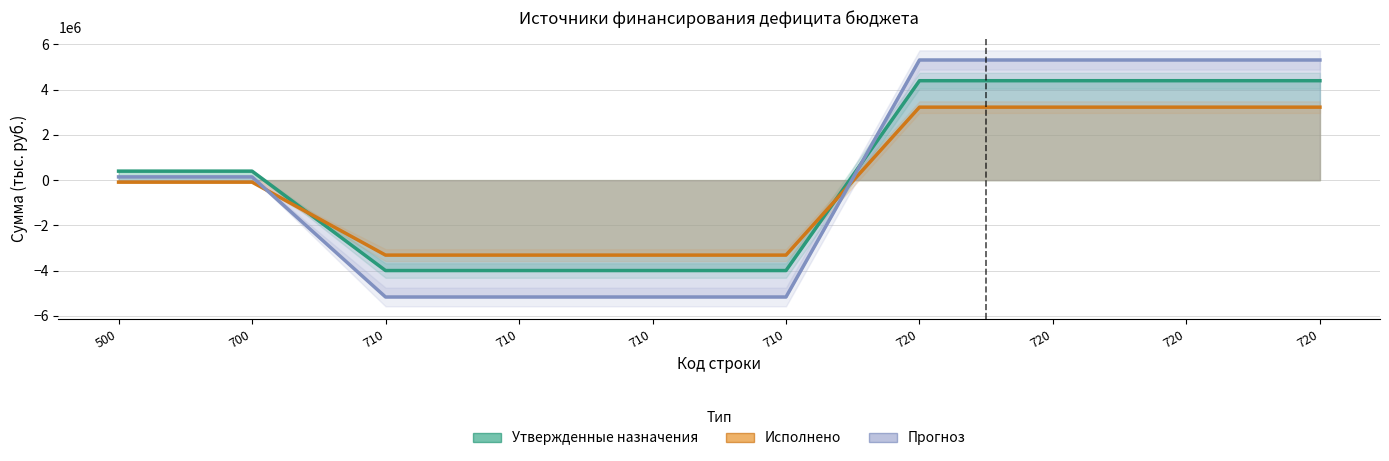

Is it true that Прогноз equals 96266.5 at 700?

False